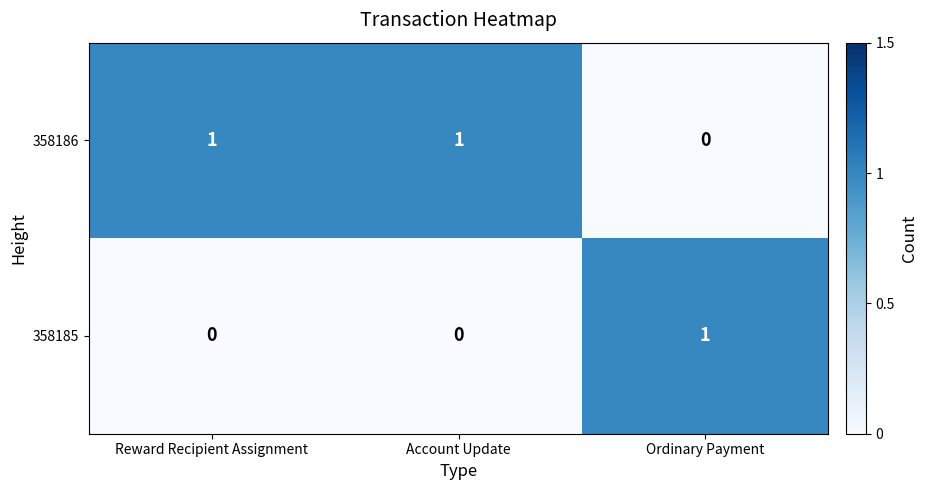

Rank the series by their average value, from lowest to highest.

358185, 358186